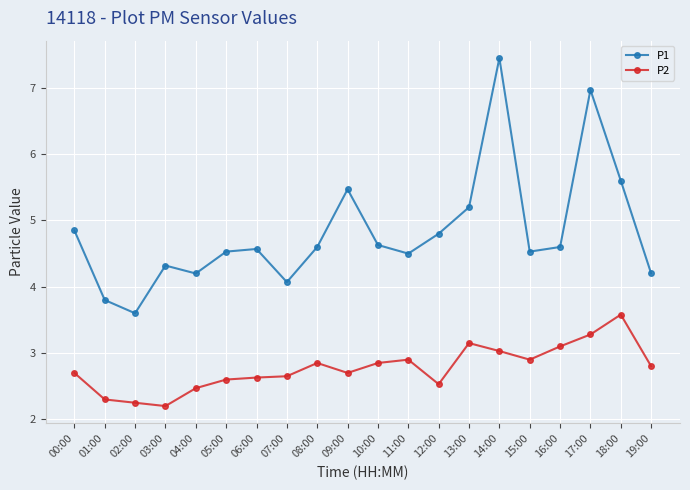

Rank the series by their average value, from highest to lowest.

P1, P2